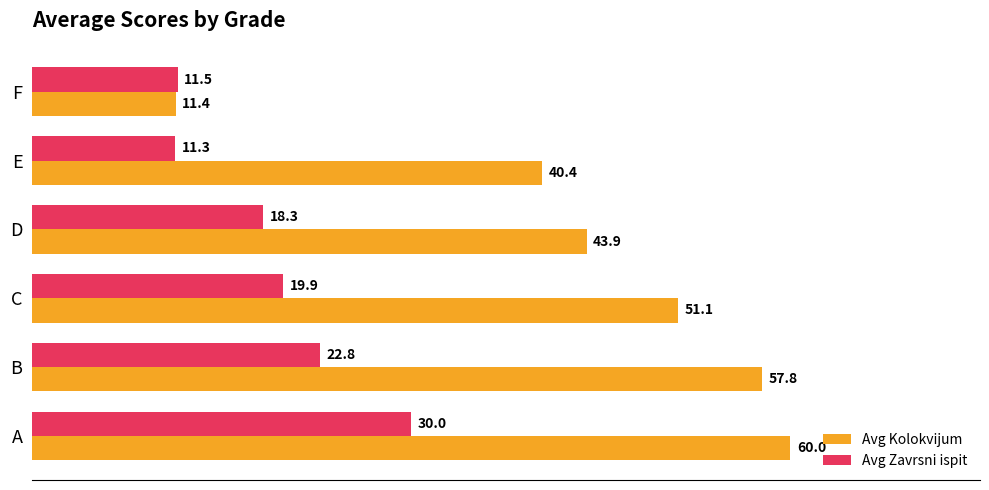

True or false: Avg Zavrsni ispit has a value of 19.9 at C.

True